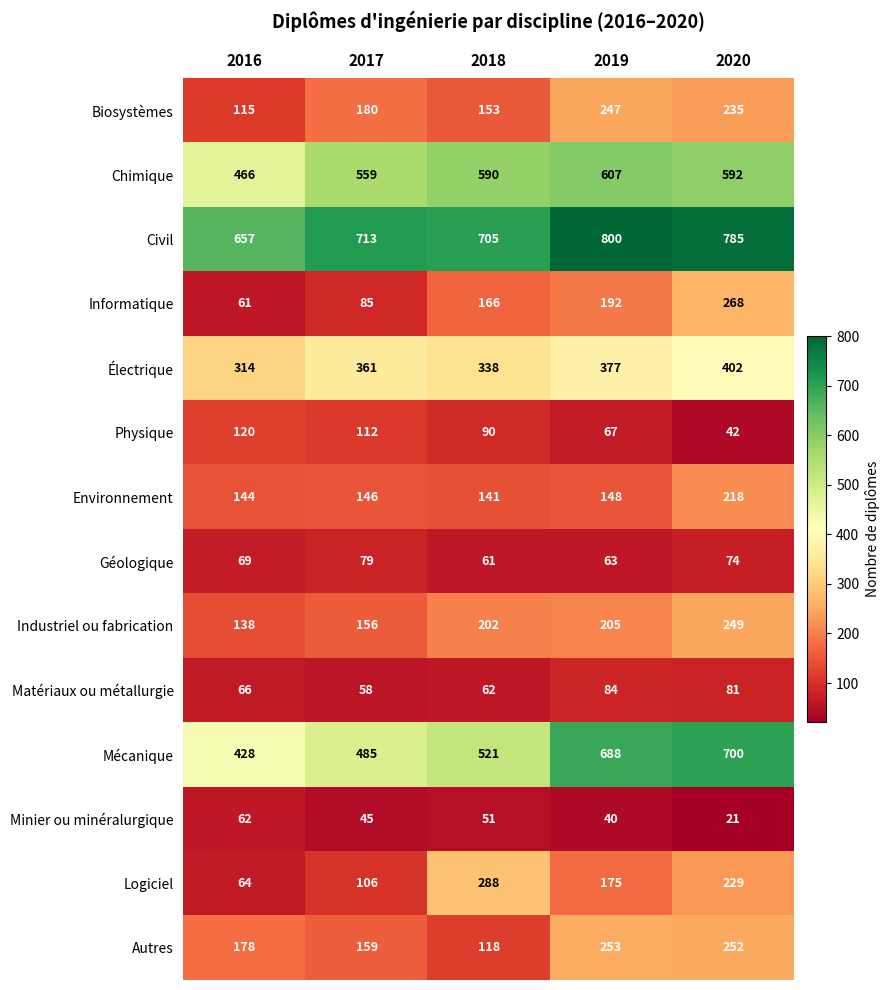

The Géologique series shows 63 at 2019. True or false?

True